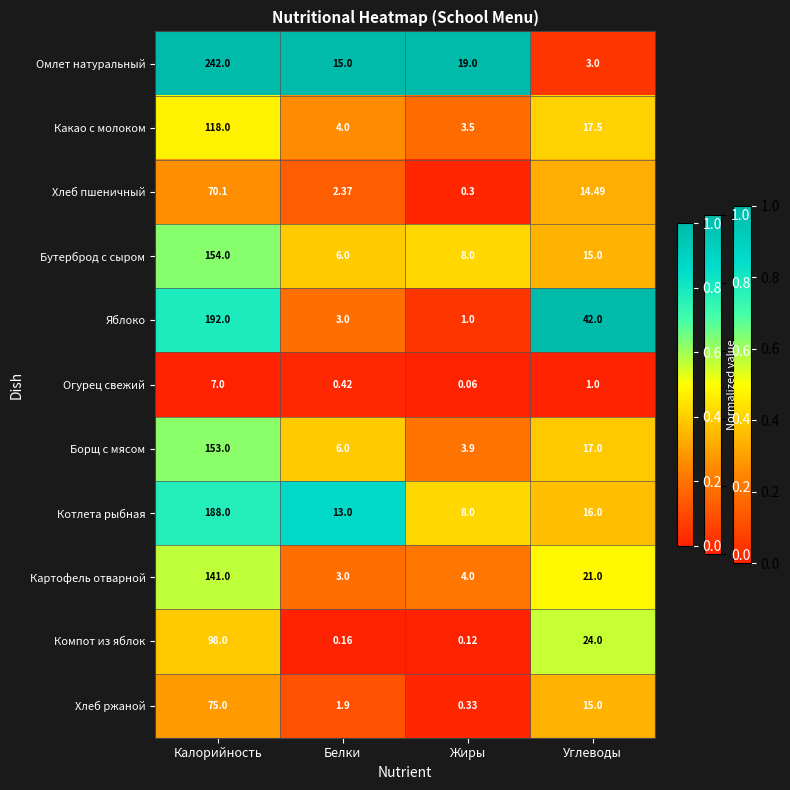

Which category has the highest value across all series?

Калорийность